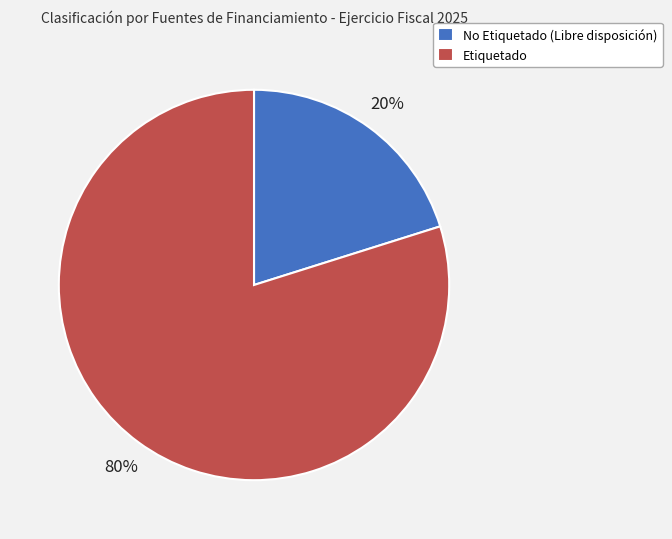

Is the sum of No Etiquetado (Libre disposición) and Etiquetado greater than half?

Yes